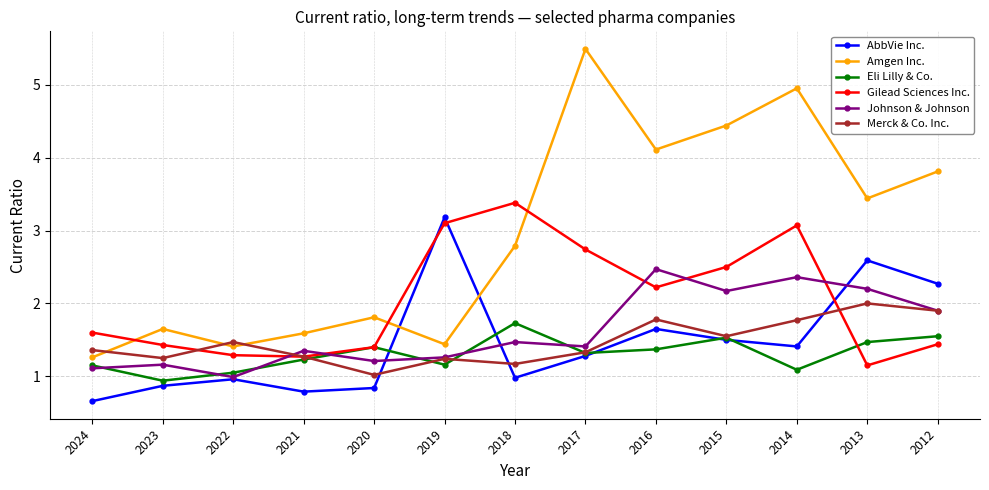

True or false: Eli Lilly & Co. and Amgen Inc. intersect in this chart.

False